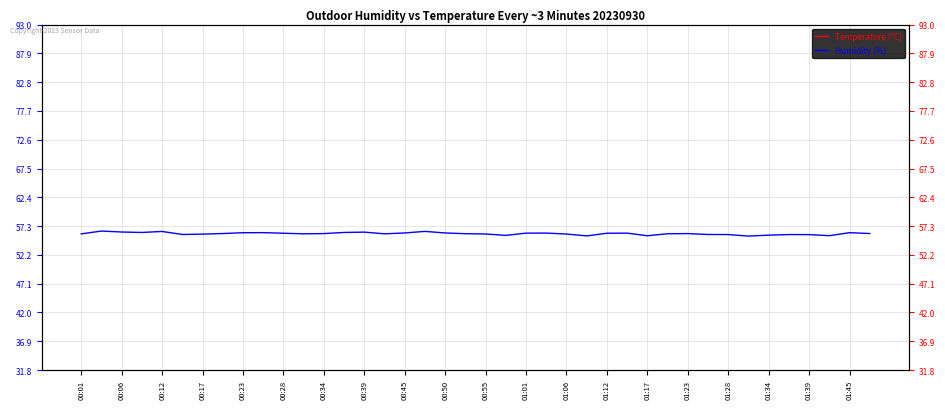

At how many categories does at least one series exceed 27?

40